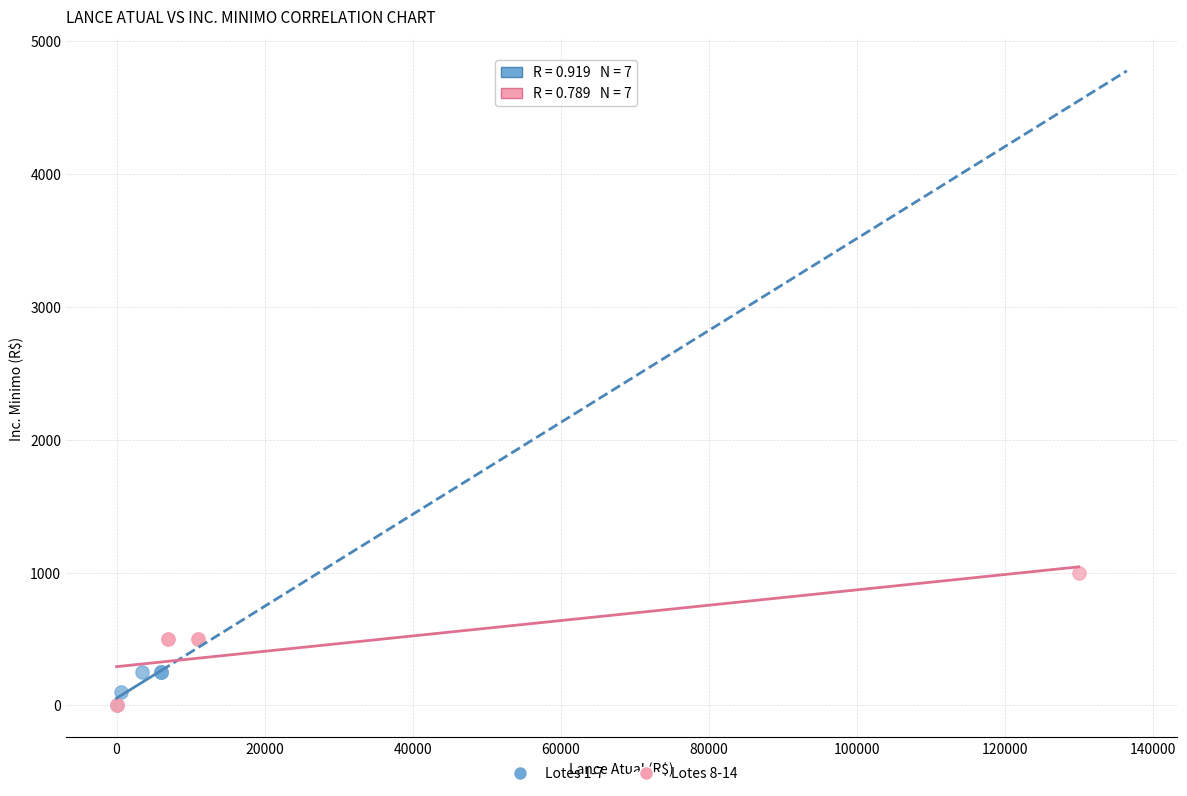

What are all the series names shown in the legend?

Lotes 1-7, Lotes 8-14